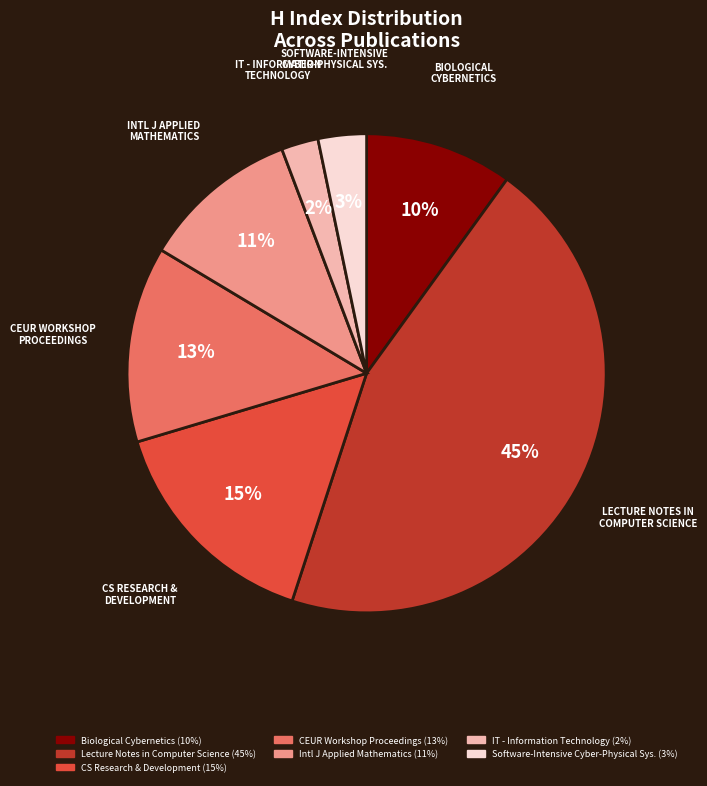

Is there a majority slice in this chart?

No